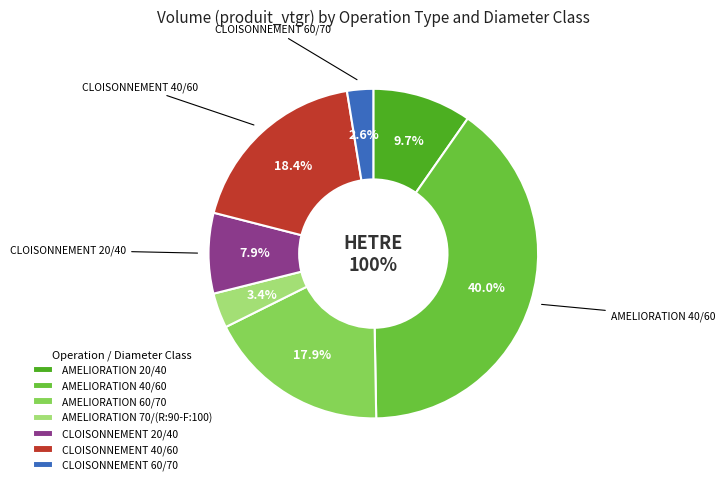

To the nearest percent, what is the combined percentage of AMELIORATION 20/40 and CLOISONNEMENT 40/60?

28%